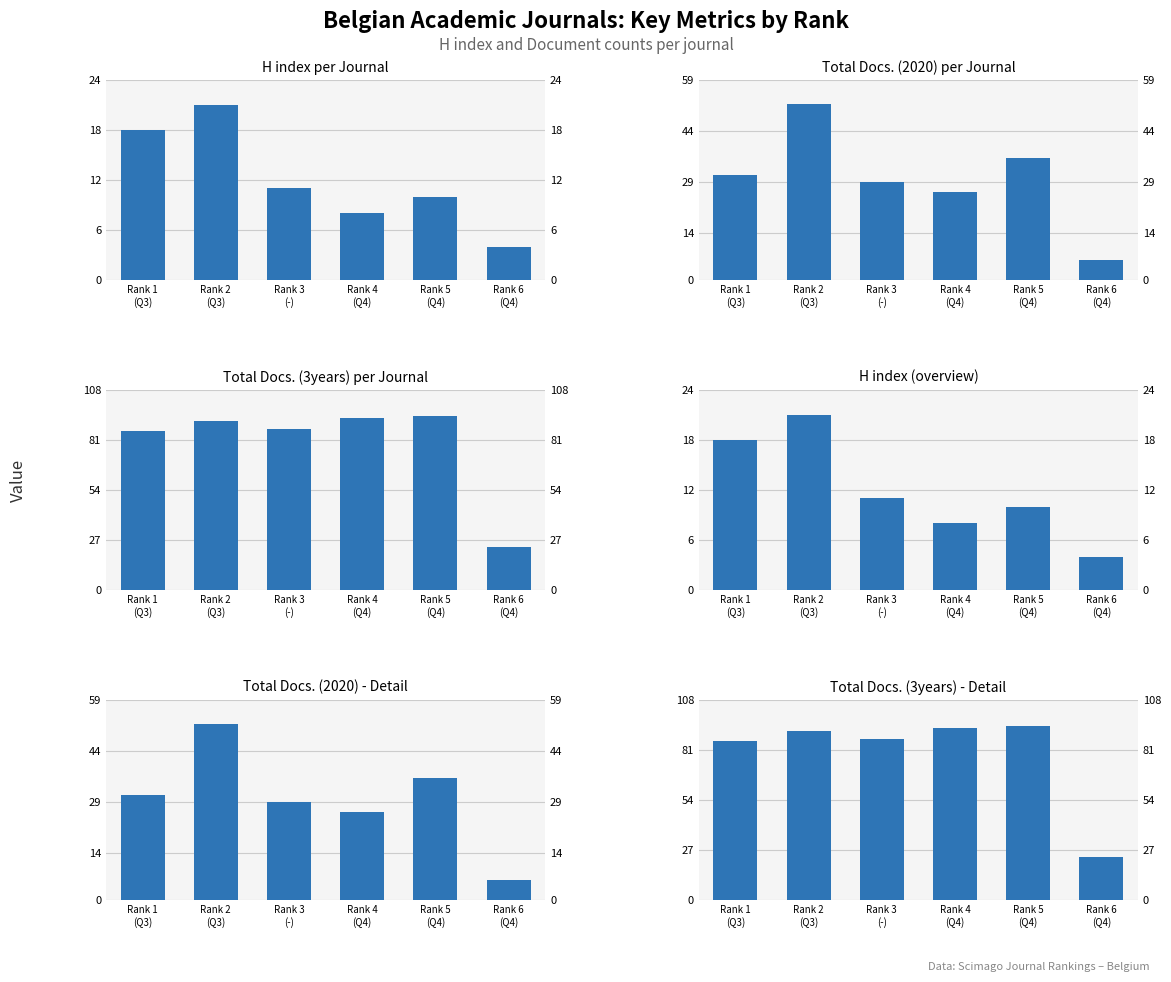

Rank the series by their maximum value, from highest to lowest.

Total Docs. (3years), Total Docs. (2020), H index